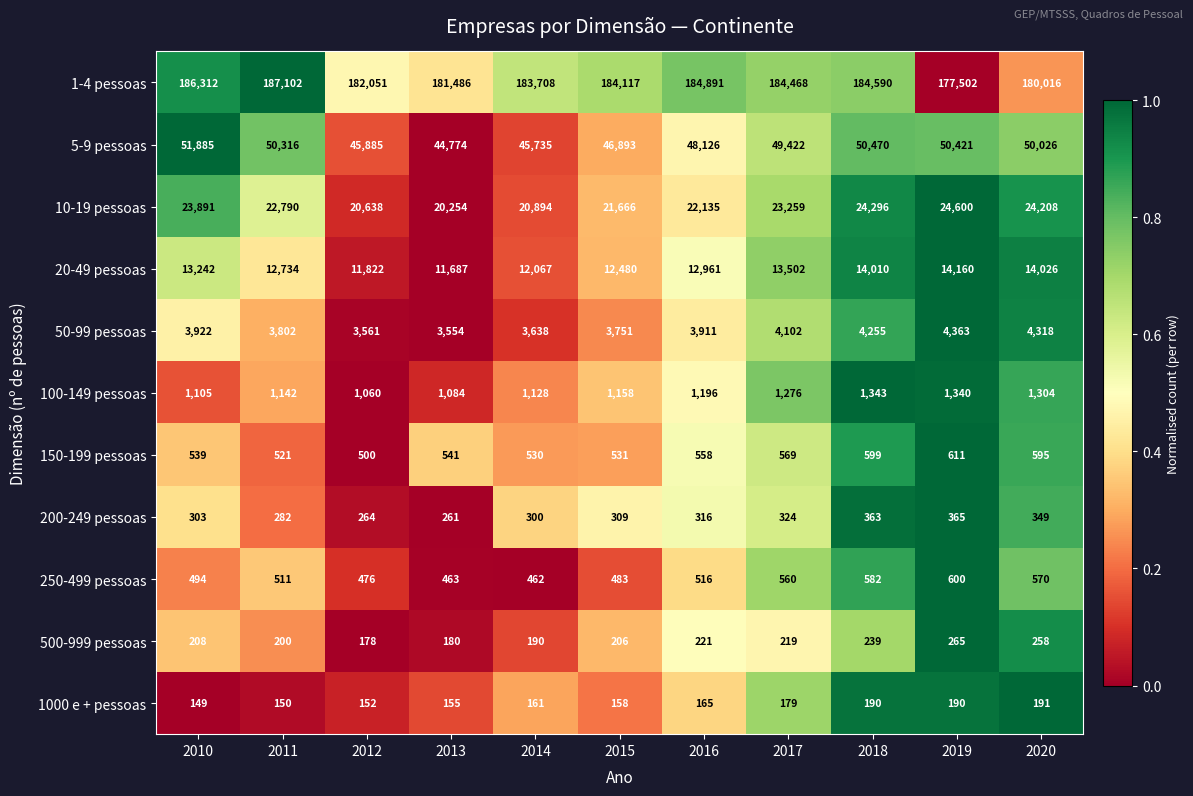

Which label corresponds to the smallest value in the chart?

2010